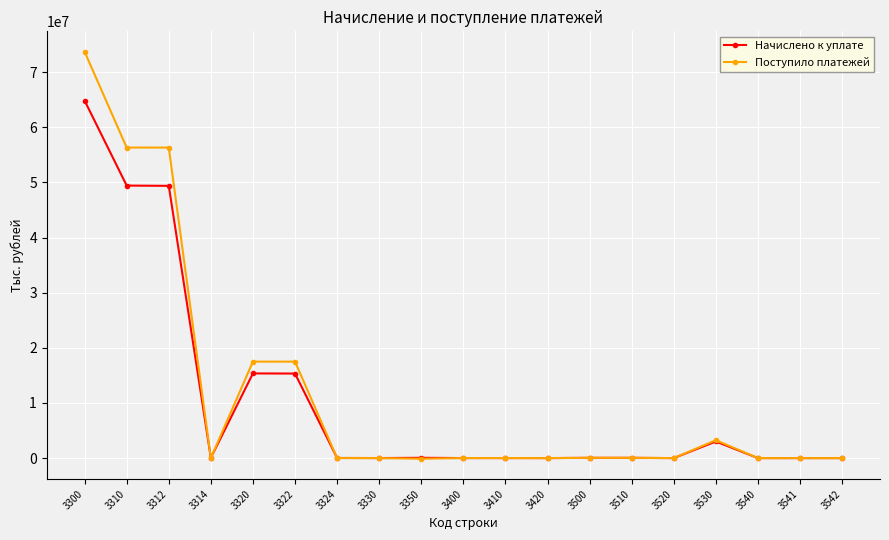

Where does the Поступило платежей series first go above 9945?

3300